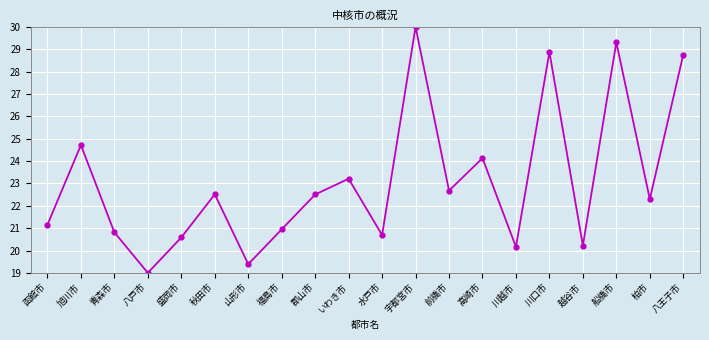

At which label is the value closest to 24?

高崎市